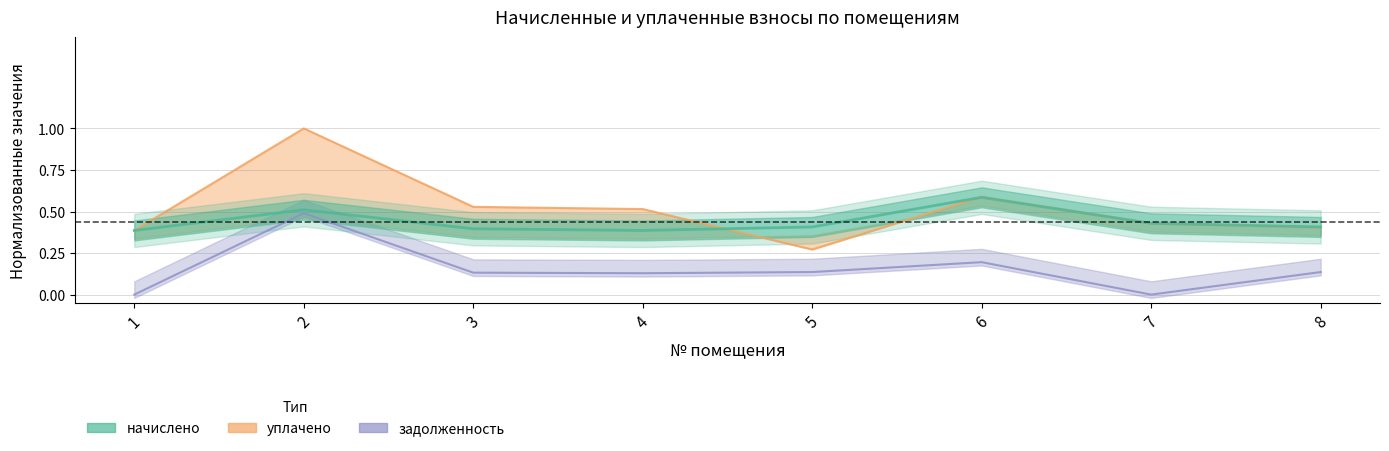

How many lines are shown in the chart?

3